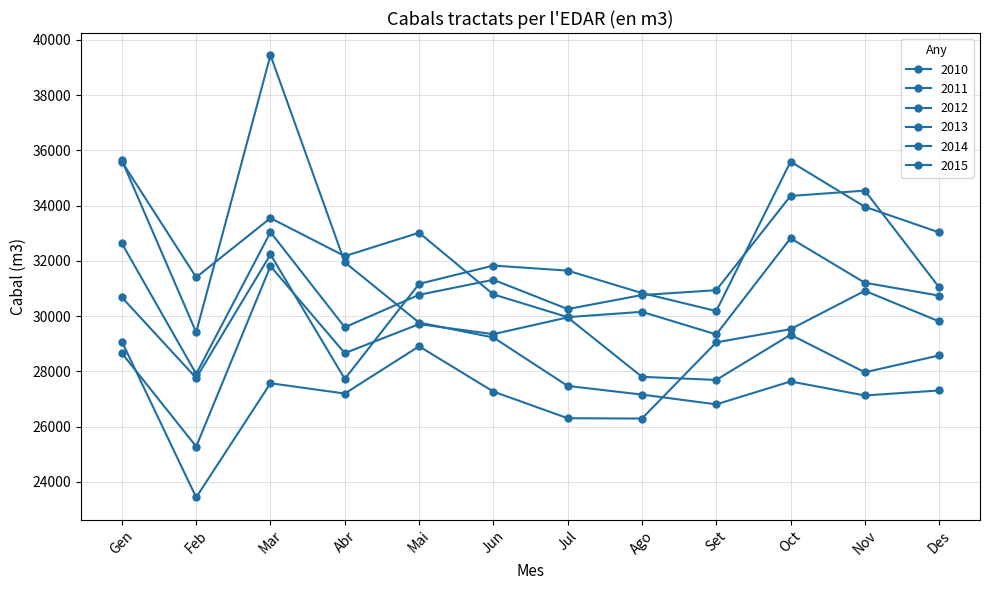

True or false: 2013 and 2010 cross at least once.

True